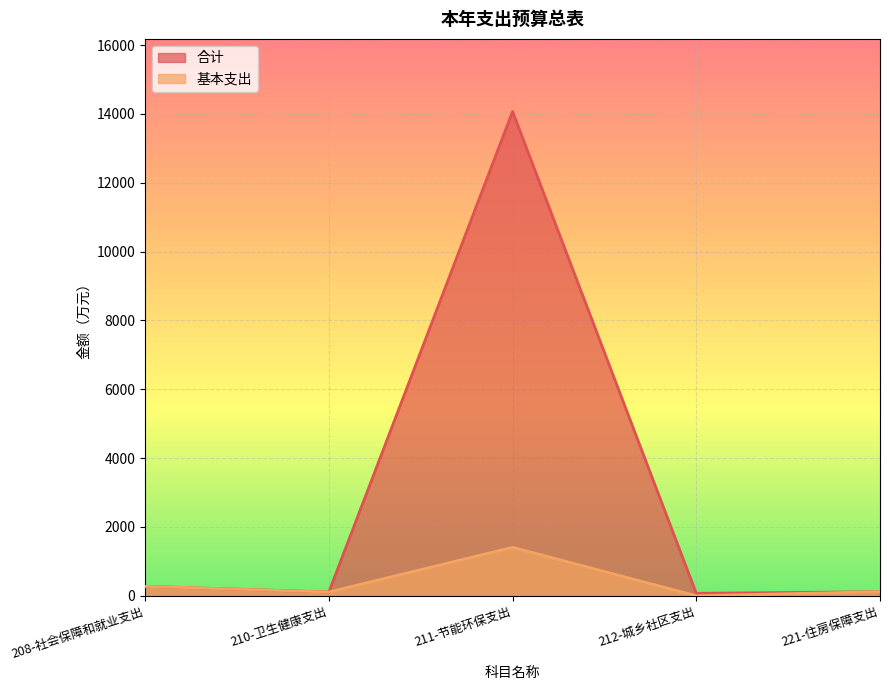

Rank the categories by 合计 value from highest to lowest.

211-节能环保支出, 208-社会保障和就业支出, 221-住房保障支出, 210-卫生健康支出, 212-城乡社区支出